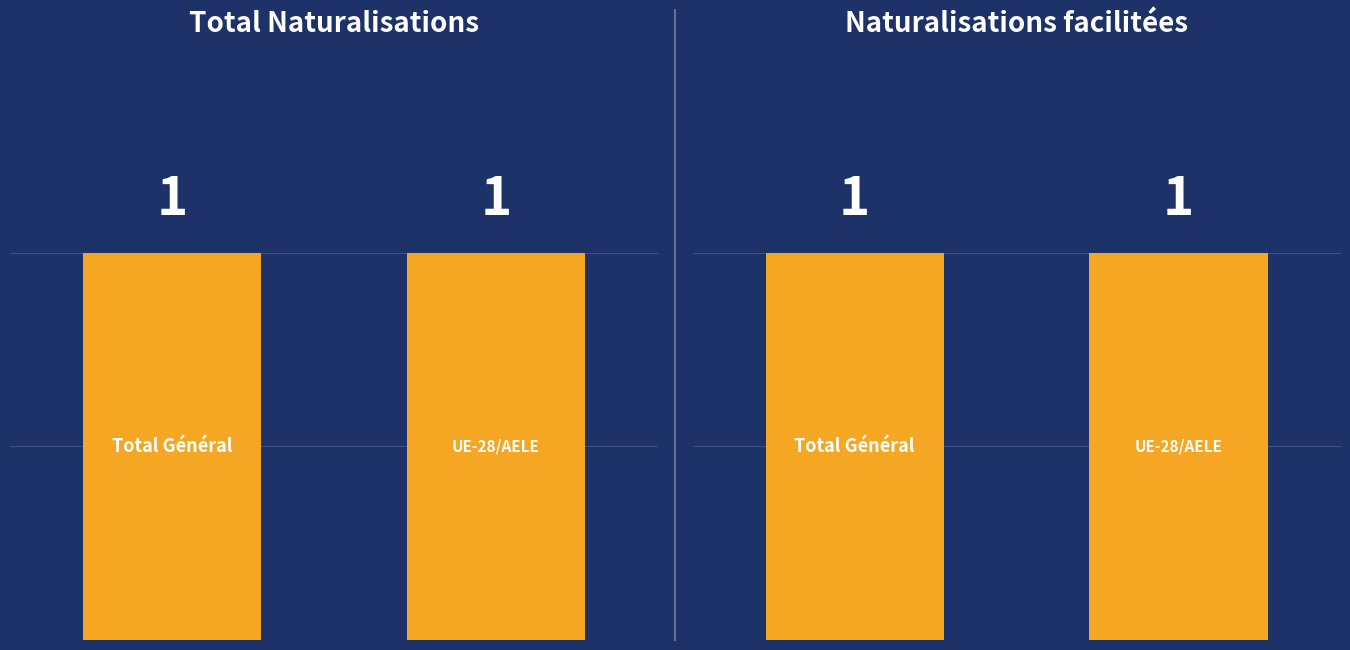

Is it true that Naturalisations facilitées equals 1 at États-Tiers?

False